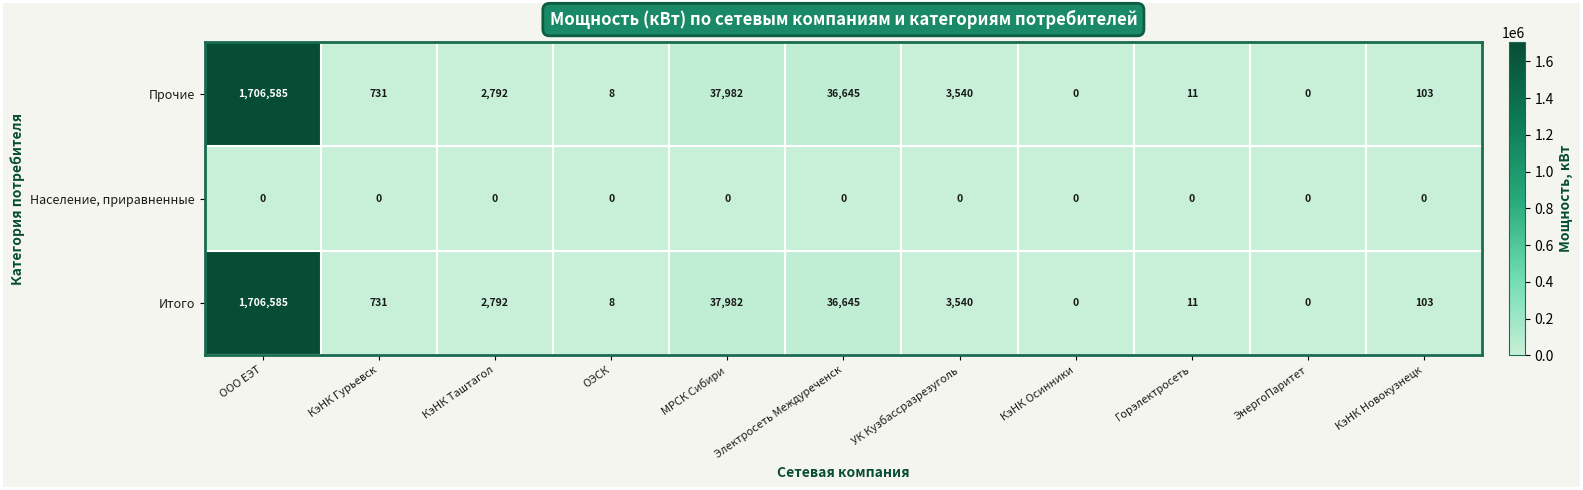

What is the spread (max minus min) of values at ООО ЕЭТ?

1706585